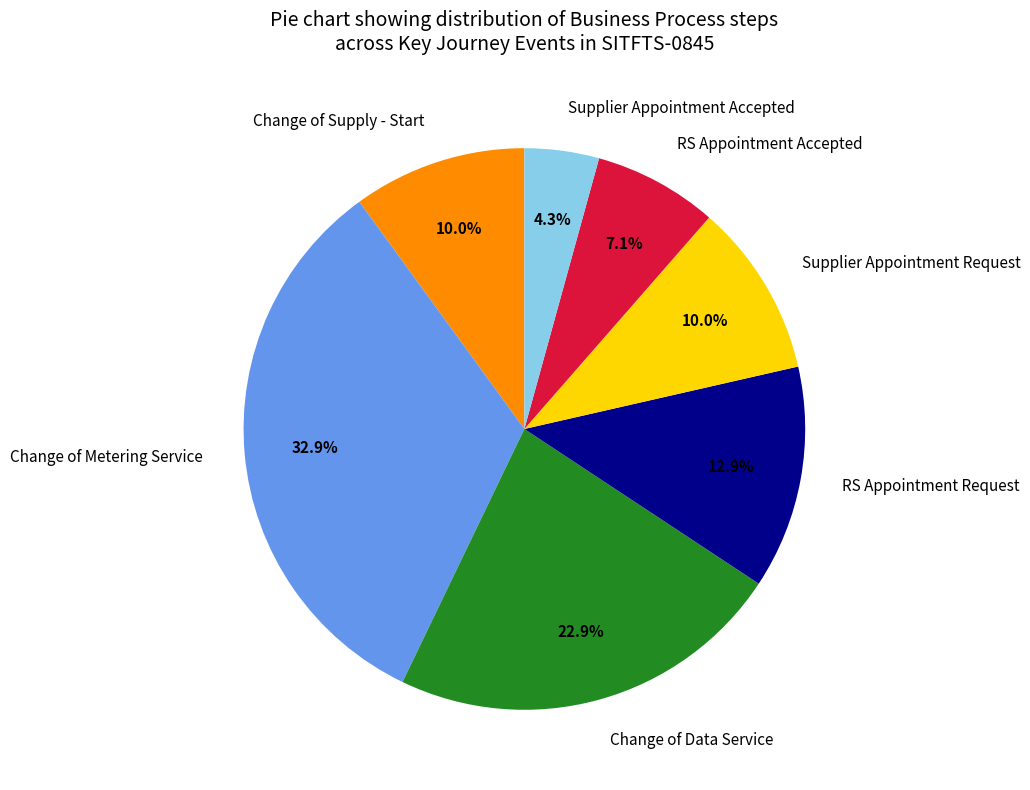

What percentage is the RS Appointment Accepted slice, to the nearest percent?

7%